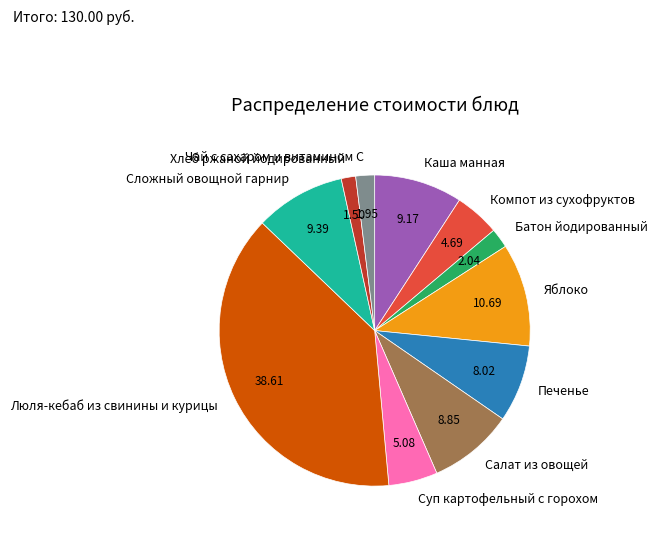

Is it true that Батон йодированный is 2% of the pie?

True